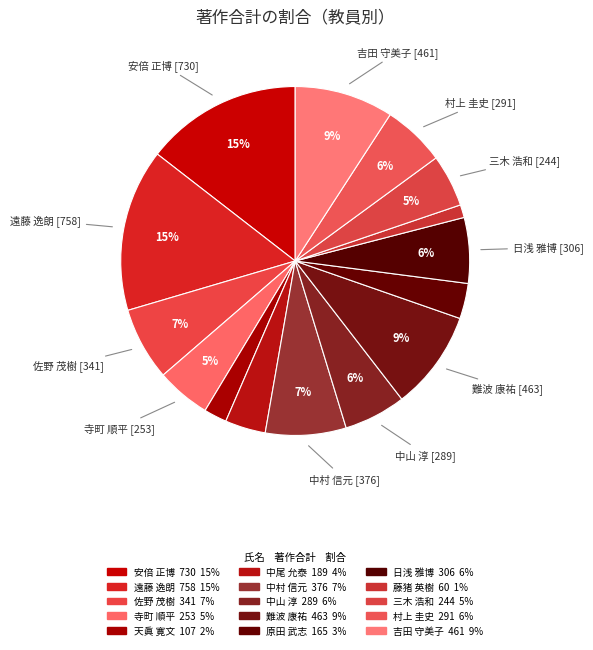

Which slice is the largest?

遠藤 逸朗